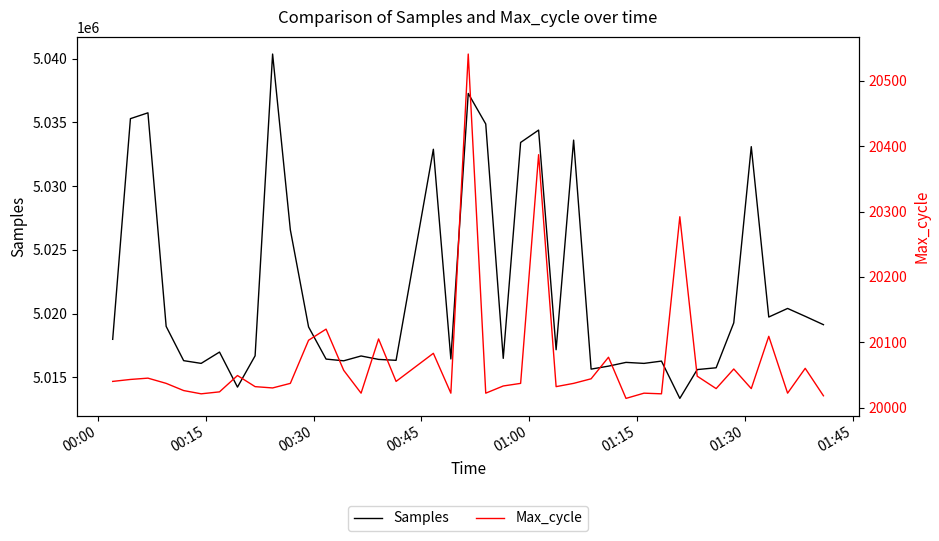

How many lines are shown in the chart?

2